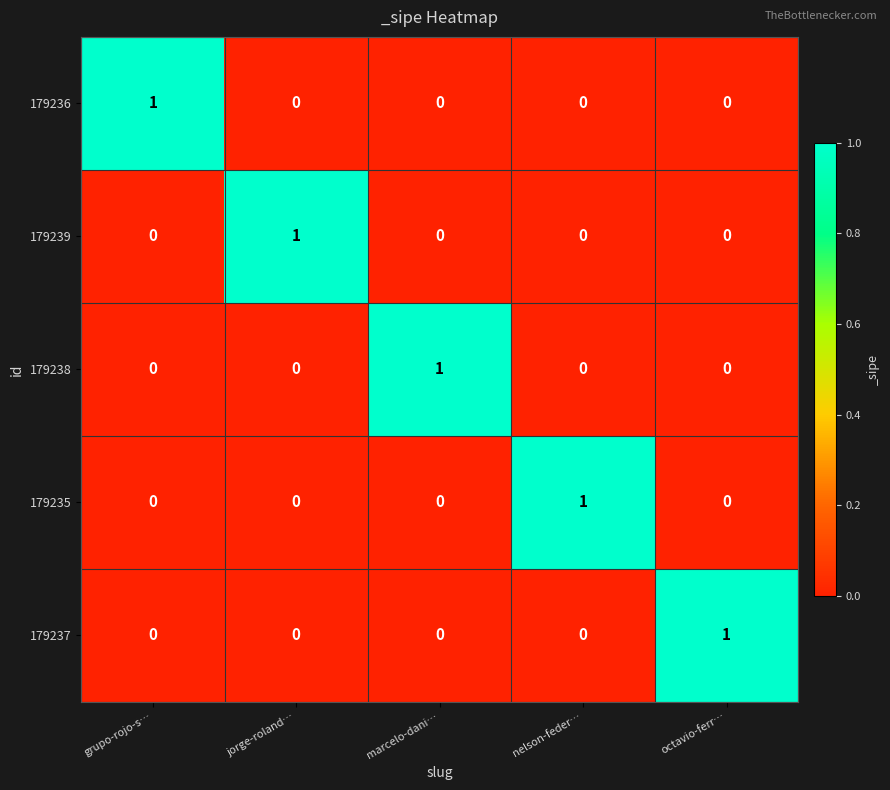

The 179236 series shows 0 at marcelo-dani…. True or false?

True